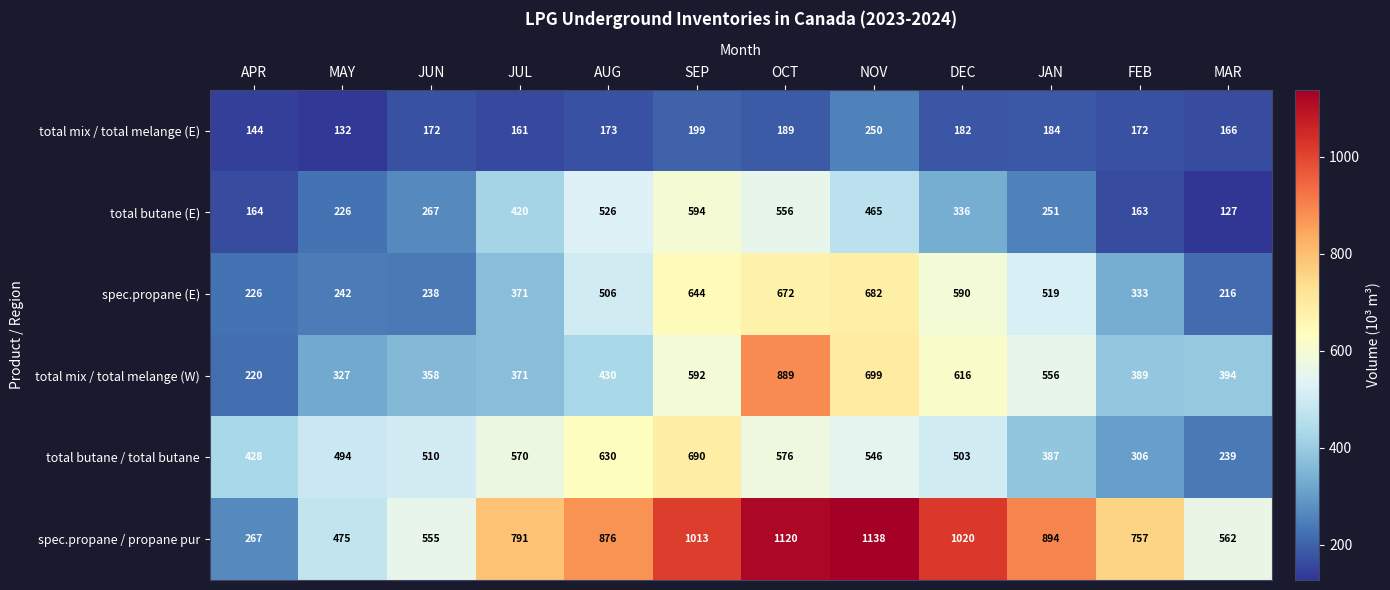

What is the spread (max minus min) of values at JUN?

383